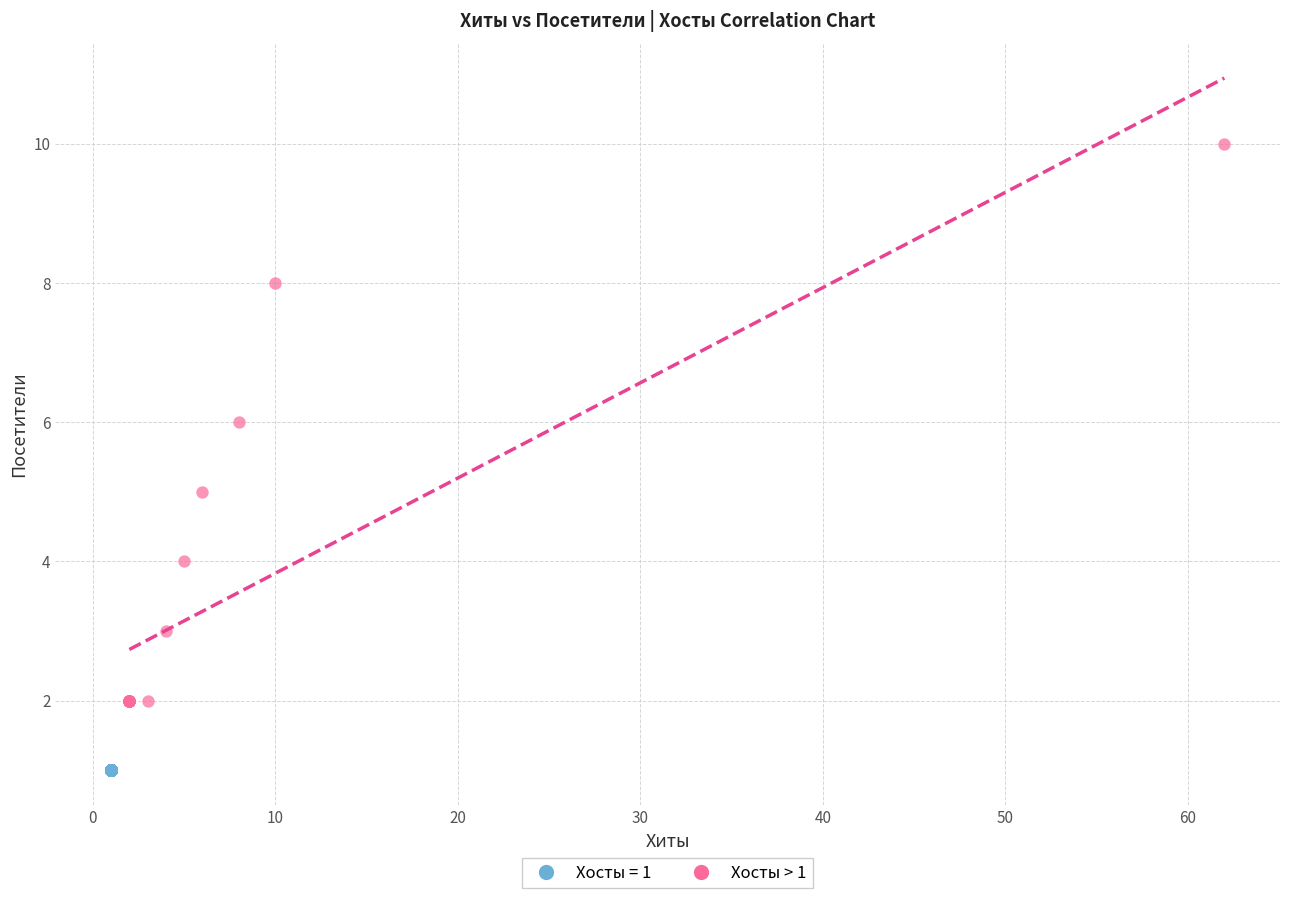

Which series reaches the maximum Y coordinate?

Хосты > 1